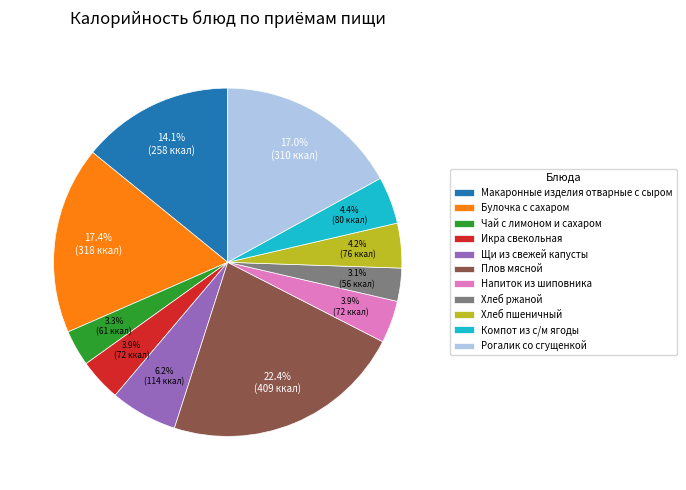

Does Хлеб пшеничный account for over 50% of the chart?

No